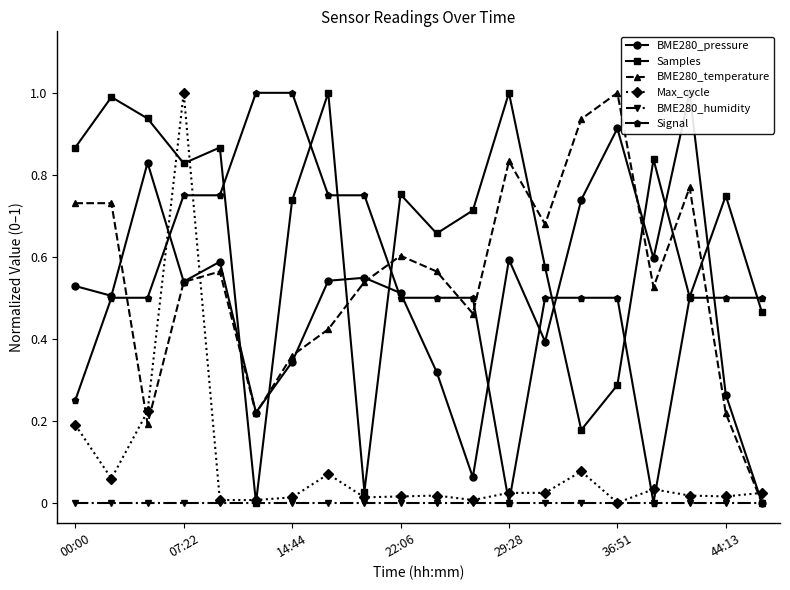

True or false: Signal and BME280_pressure intersect in this chart.

True